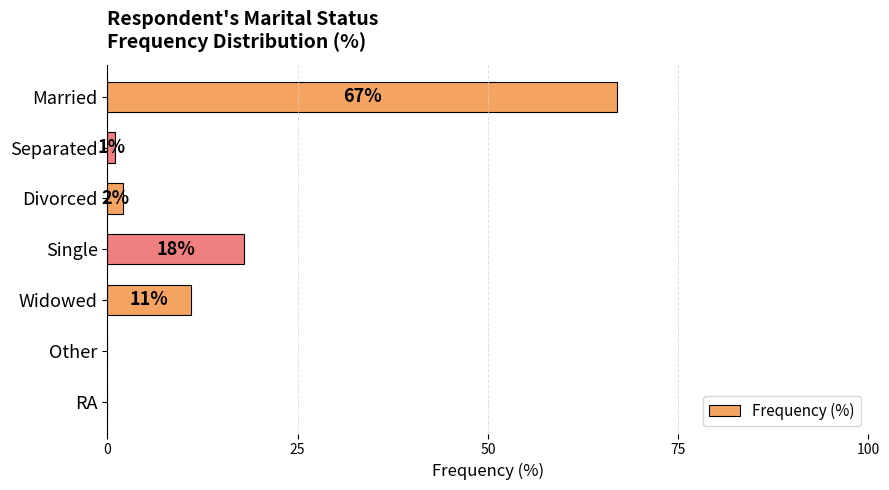

True or false: the data shows 40 at Married.

False